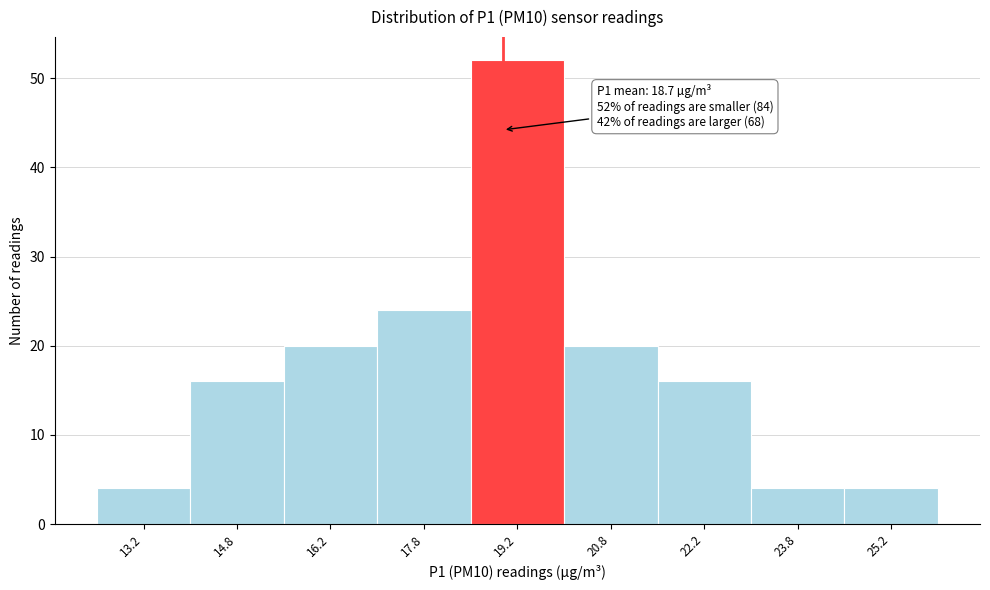

Which range on the x-axis has the tallest bar?

18.5 to 20.0